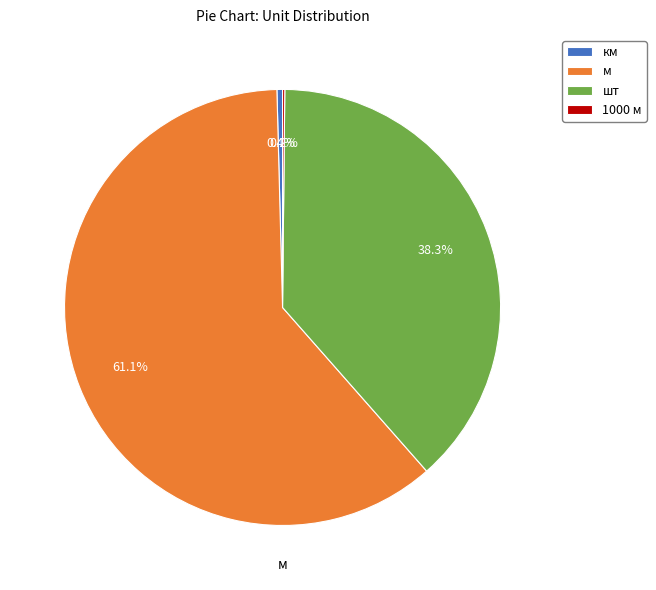

What is the ratio of the value at шт to the value at м?

0.6